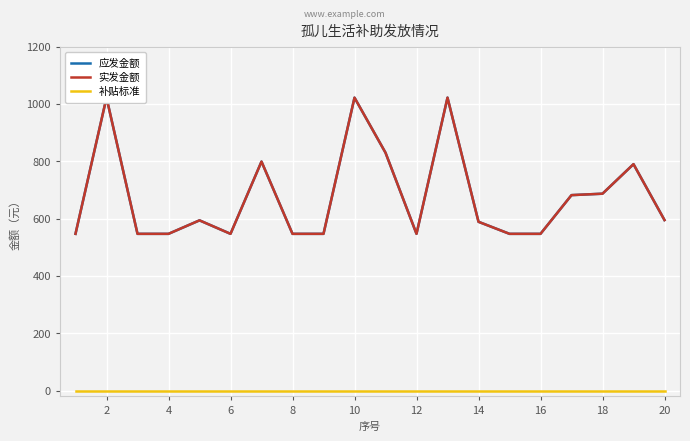

List the series in order of their peak value, lowest first.

补贴标准, 应发金额, 实发金额